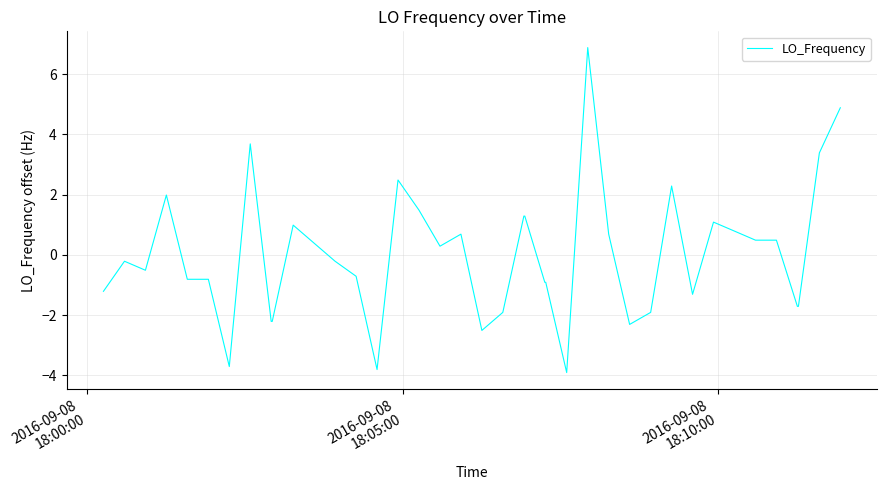

What is the maximum value shown in the chart?

6.9